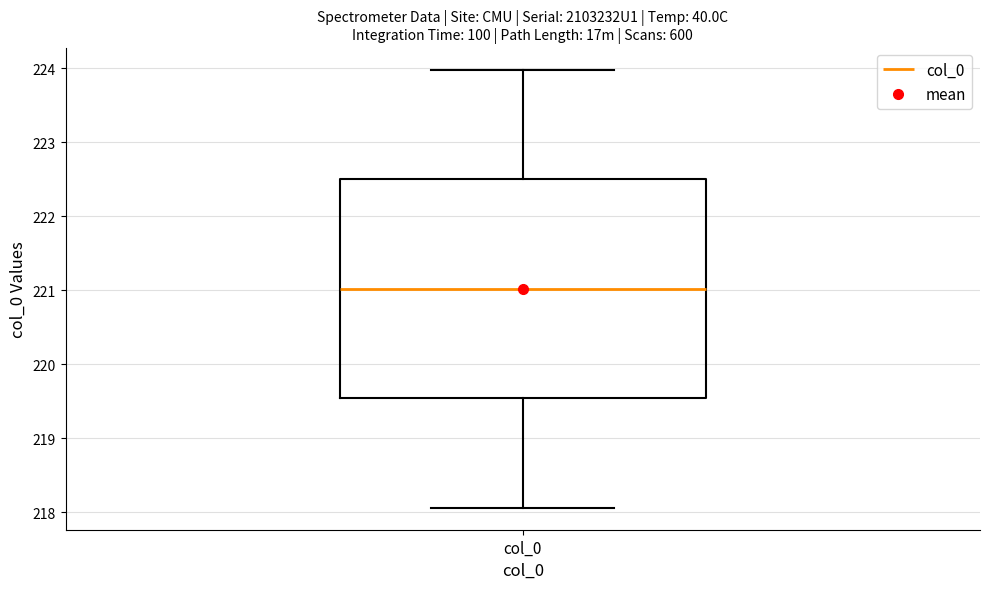

Read this box plot against the y-axis: the position of the median line, the range covered by the box, and the ends of both whiskers. The values are not printed on the chart, so give them approximately, as read against the axis.

median 221.0, box 219.5 to 222.5, whiskers 218.1 to 224.0